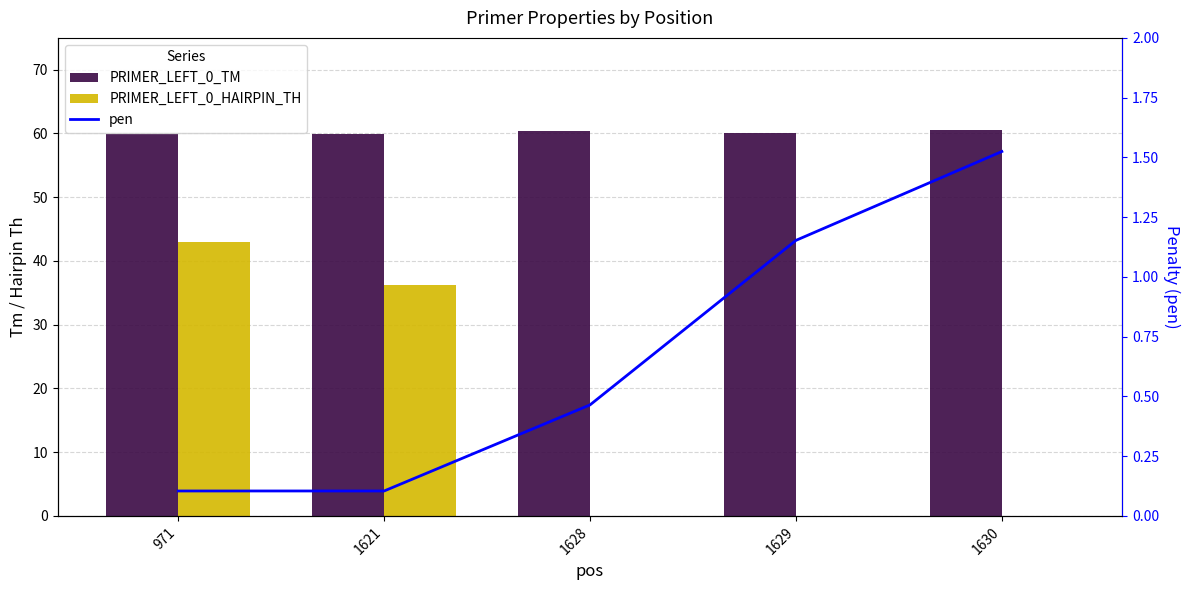

What is the maximum value shown in the chart?

60.5